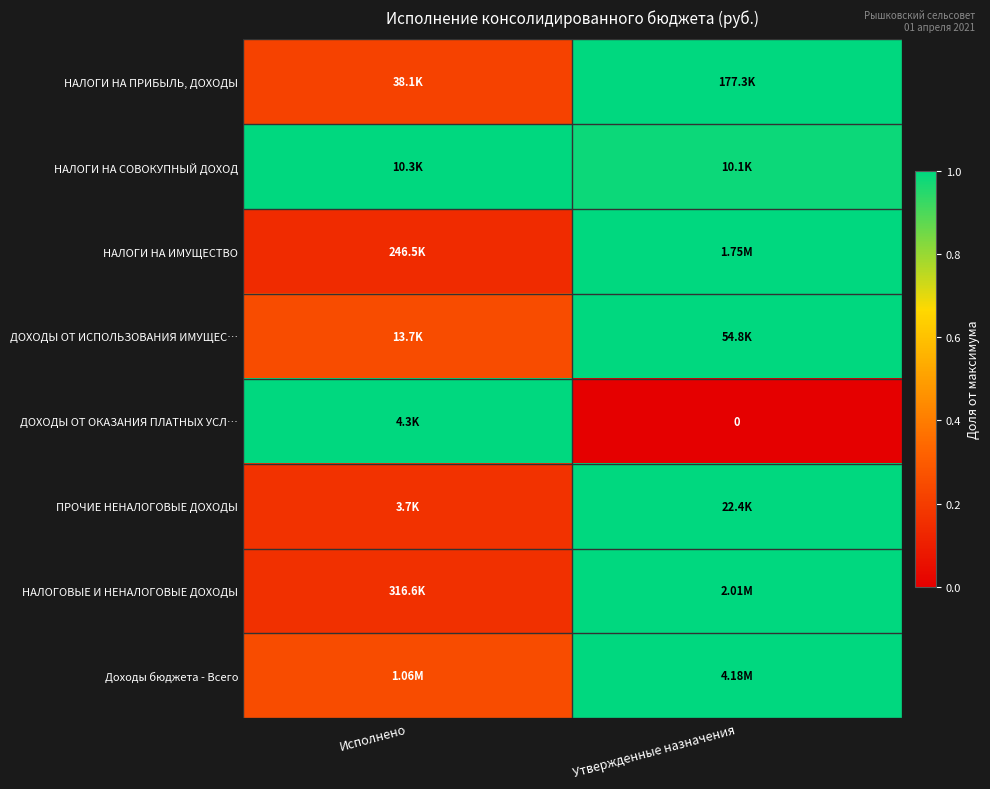

What value does the ПРОЧИЕ НЕНАЛОГОВЫЕ ДОХОДЫ series have at Утвержденные назначения?

1.0